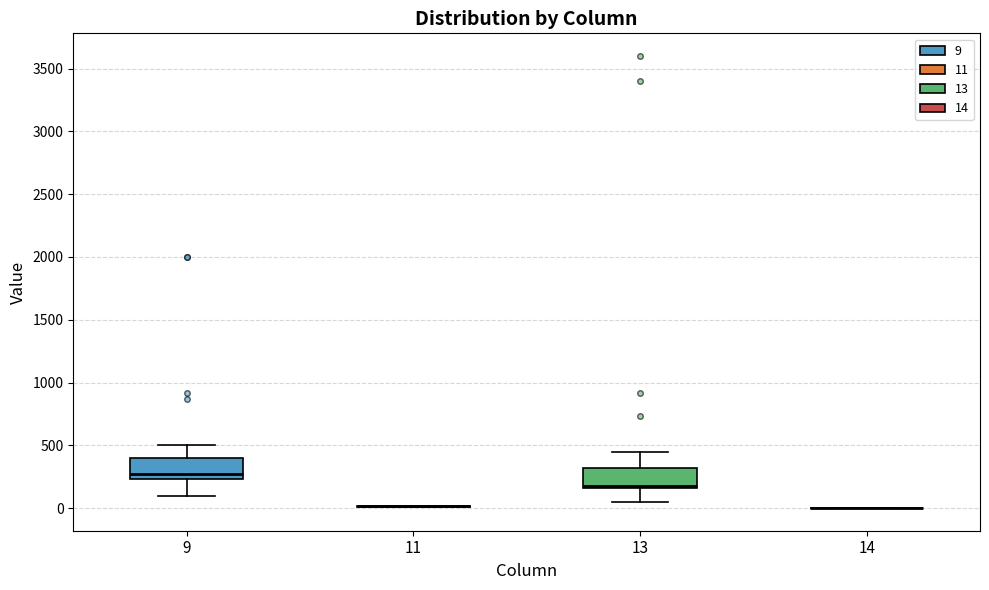

Reading left to right, transcribe this box plot: for each box, give where its median line is, the range the box spans, and where its two whiskers end, as read against the y-axis. The values are not printed on the chart, so give them approximately, as read against the axis.

9: median 250 (just above the box's lower edge), box 250 to 400, whiskers 100 to 500
11: box collapsed to a line at 0, whiskers 0 to 0
13: median 200, box 150 to 300, whiskers 50 to 450
14: box collapsed to a line at 0, whiskers 0 to 0